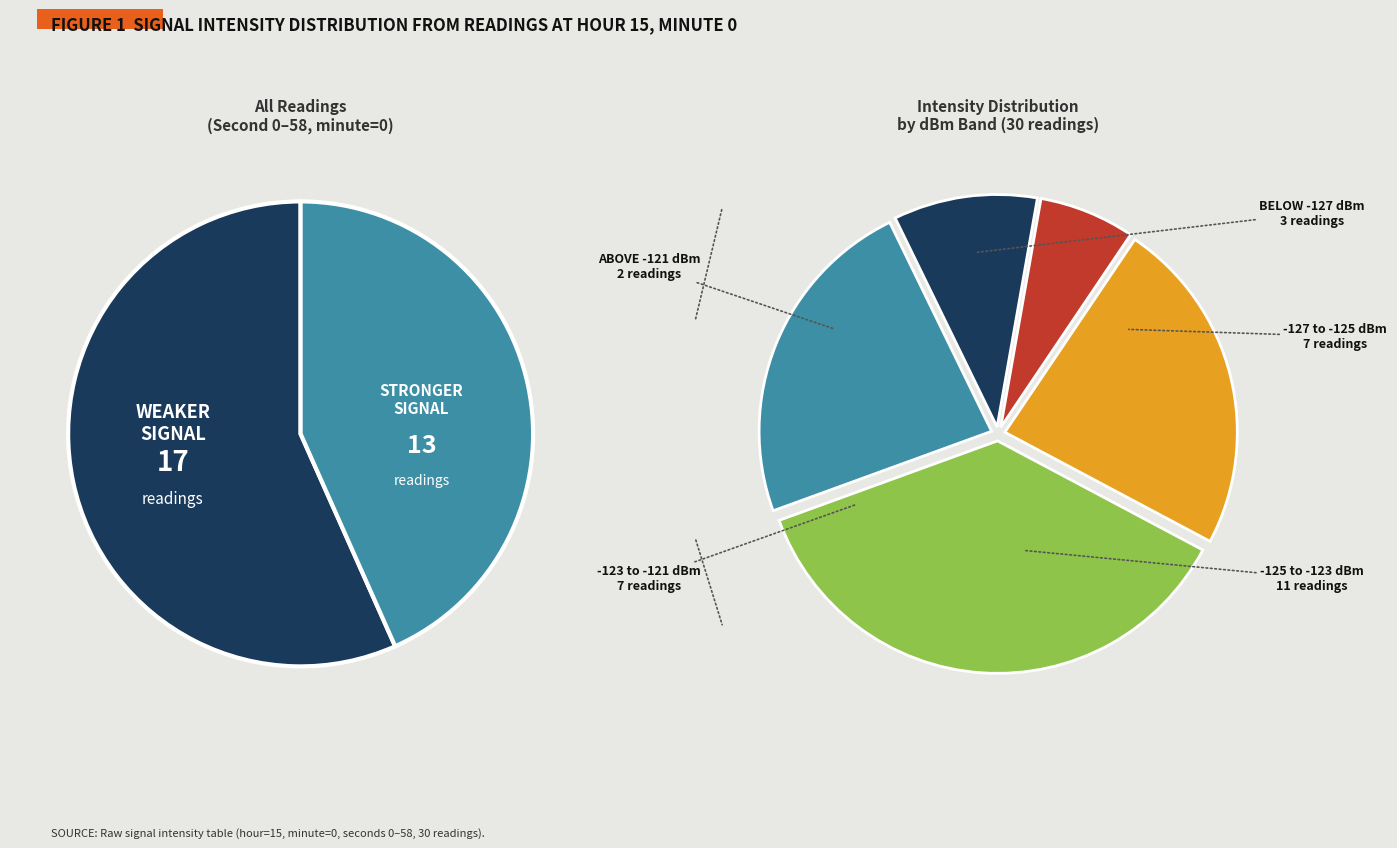

True or false: 40 accounts for 13% of the total.

False